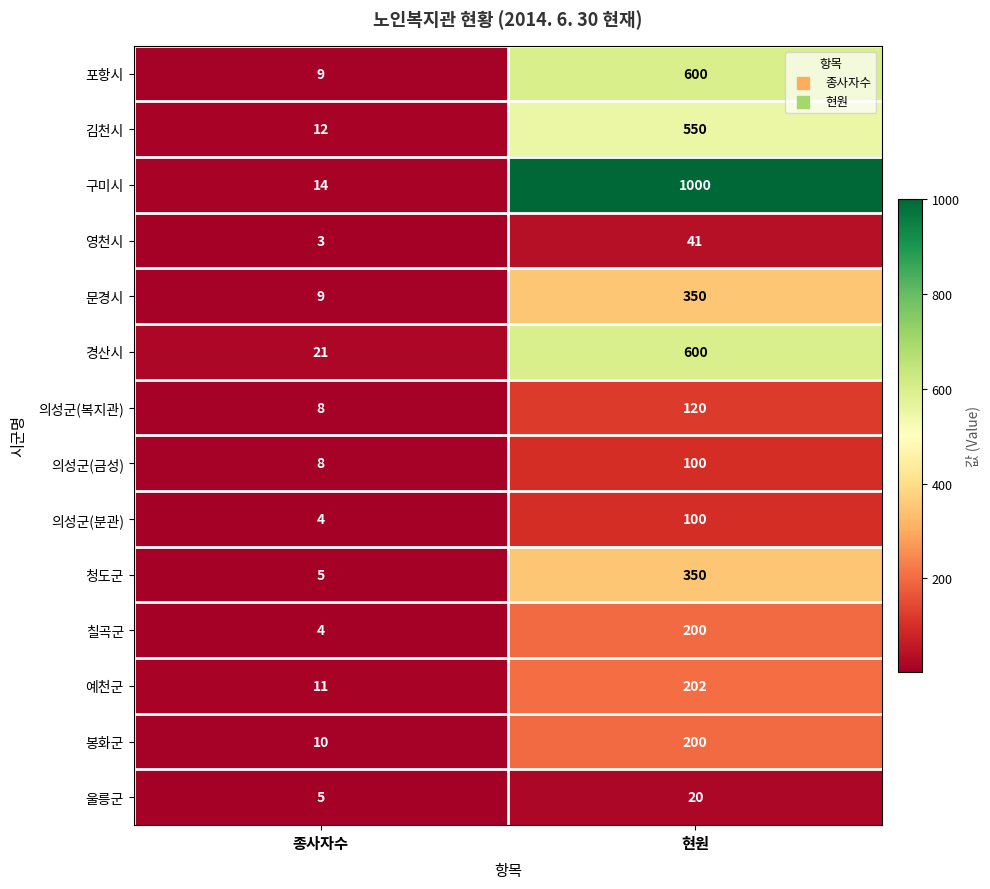

What value does the 구미시 series have at 현원?

1000